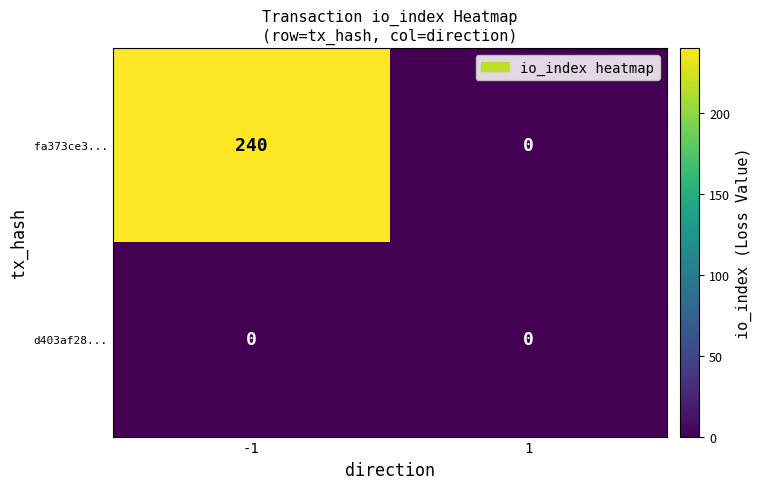

What is the maximum value shown in the chart?

240